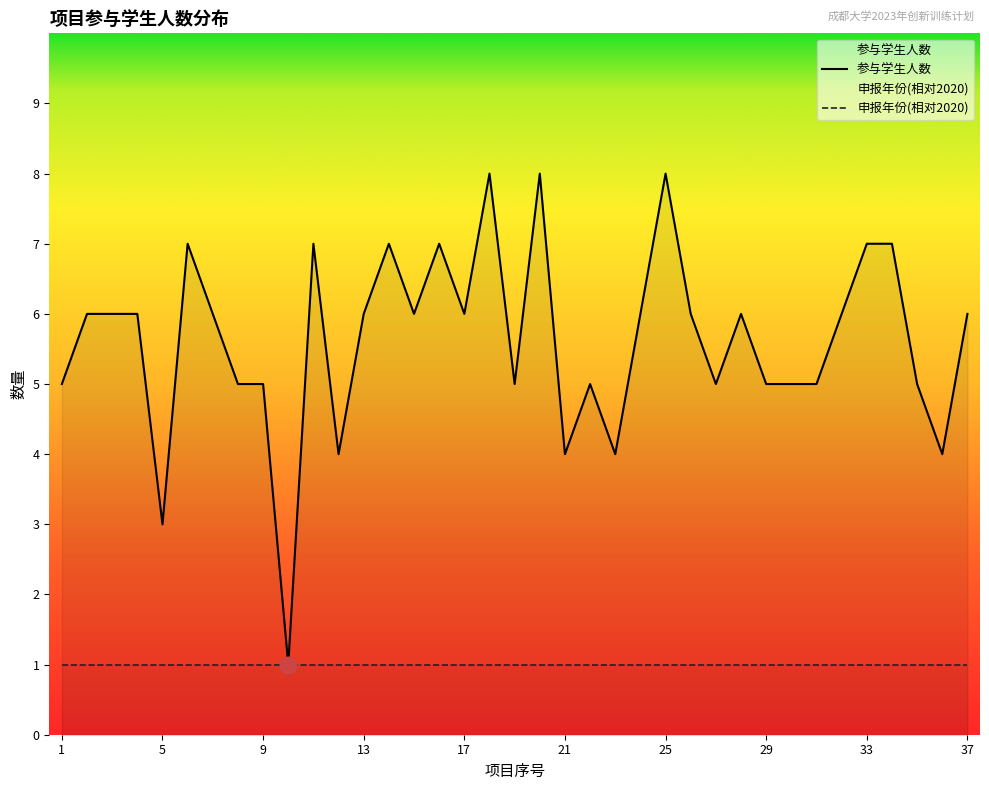

Reading right to left, extract all data points from this chart.

6	4	5	7	7	6	5	5	5	6	5	6	8	6	4	5	4	8	5	8	6	7	6	7	6	4	7	1	5	5	6	7	3	6	6	6	5